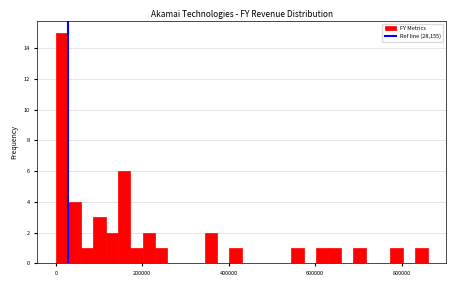

Around what value on the x-axis is the tallest bar? Give the approximate position of its centre, as read against the axis.

20000